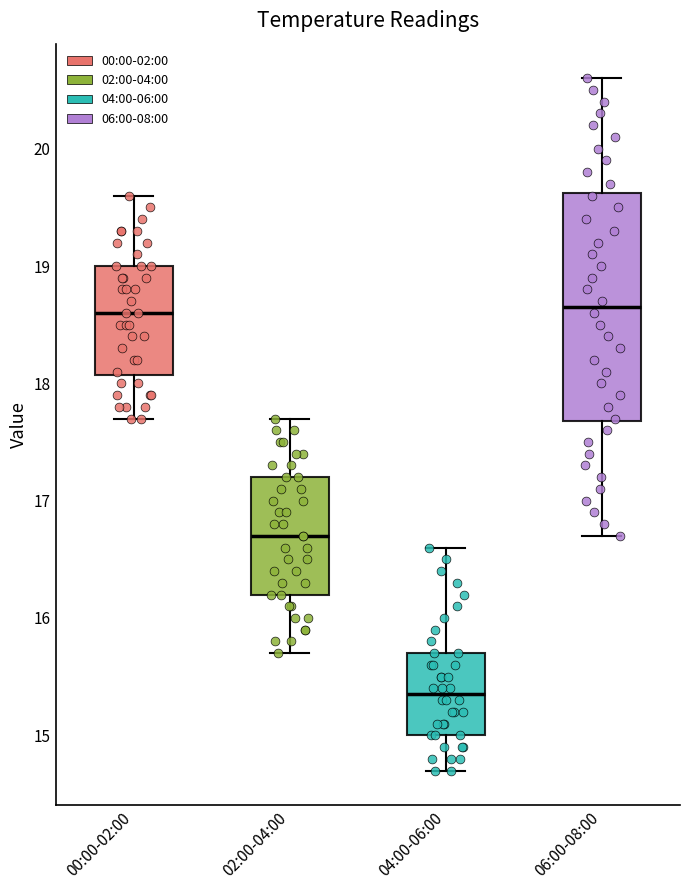

Reading left to right, transcribe this box plot: for each box, give where its median line is, the range the box spans, and where its two whiskers end, as read against the y-axis. The values are not printed on the chart, so give them approximately, as read against the axis.

00:00-02:00: median 18.6, box 18.1 to 19.0, whiskers 17.7 to 19.6
02:00-04:00: median 16.7, box 16.2 to 17.2, whiskers 15.7 to 17.7
04:00-06:00: median 15.4, box 15.0 to 15.7, whiskers 14.7 to 16.6
06:00-08:00: median 18.7, box 17.7 to 19.6, whiskers 16.7 to 20.6